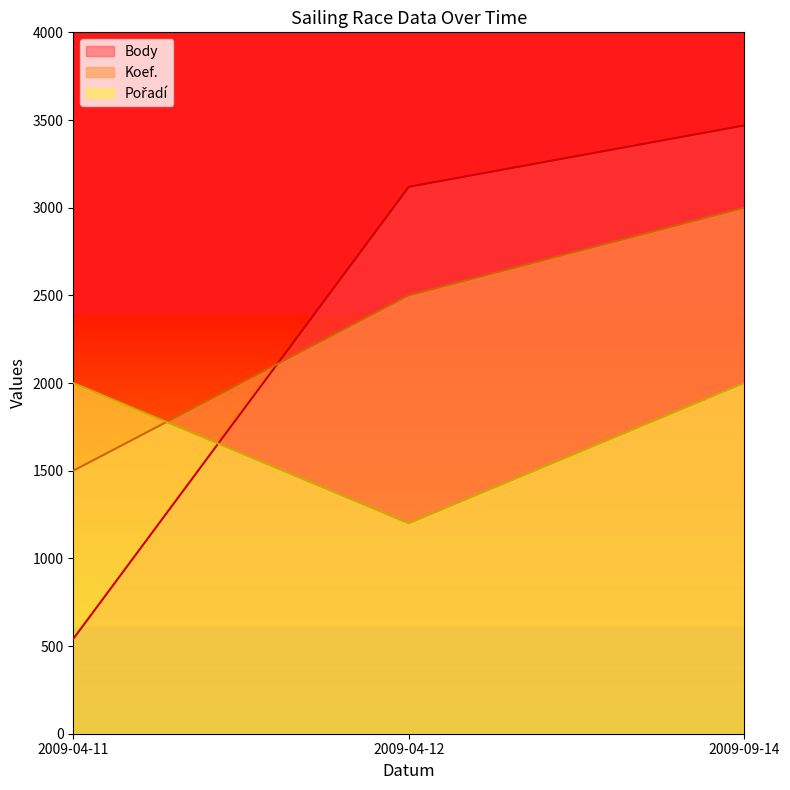

Which series has the largest range (max minus min)?

Body